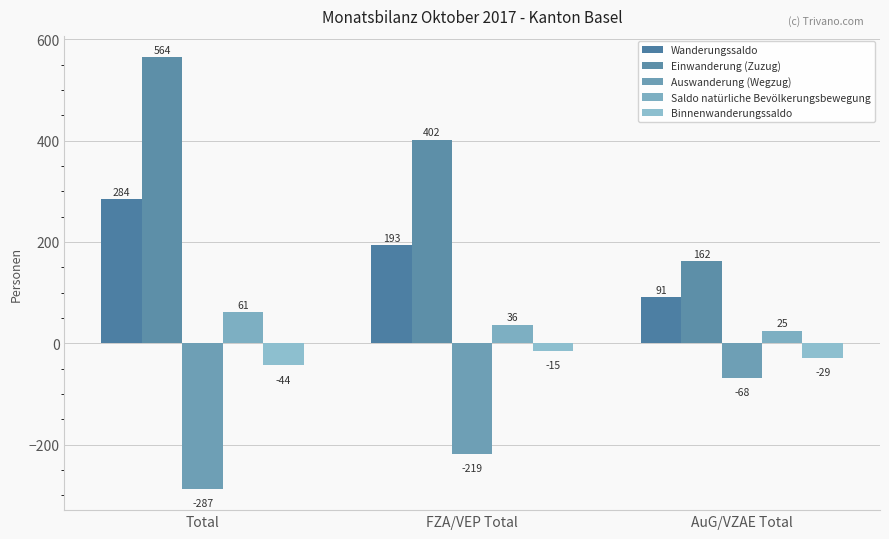

What is the total value across all series at Total?

578